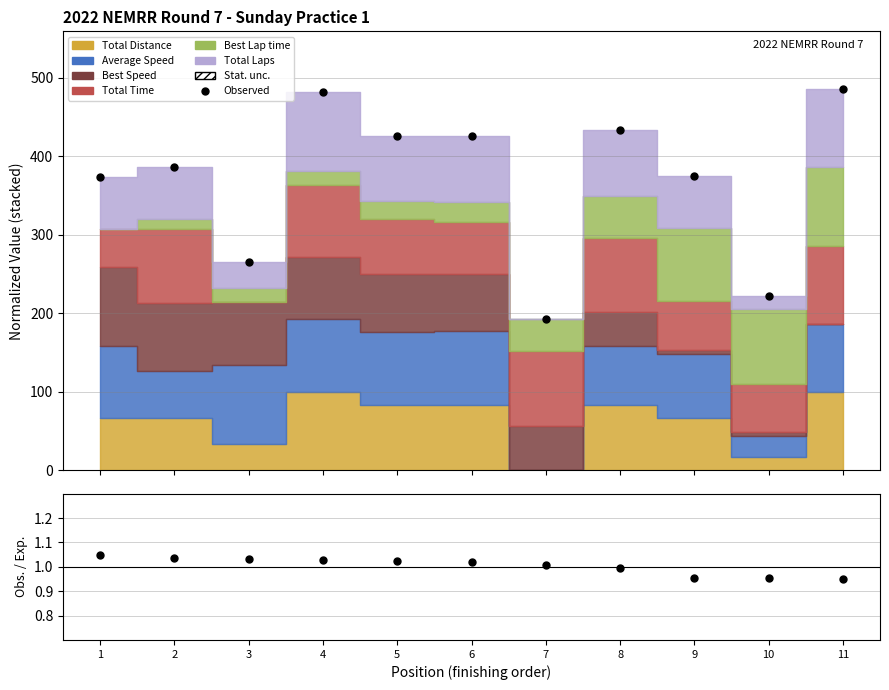

True or false: Observed and Obs. / Exp. cross at least once.

False